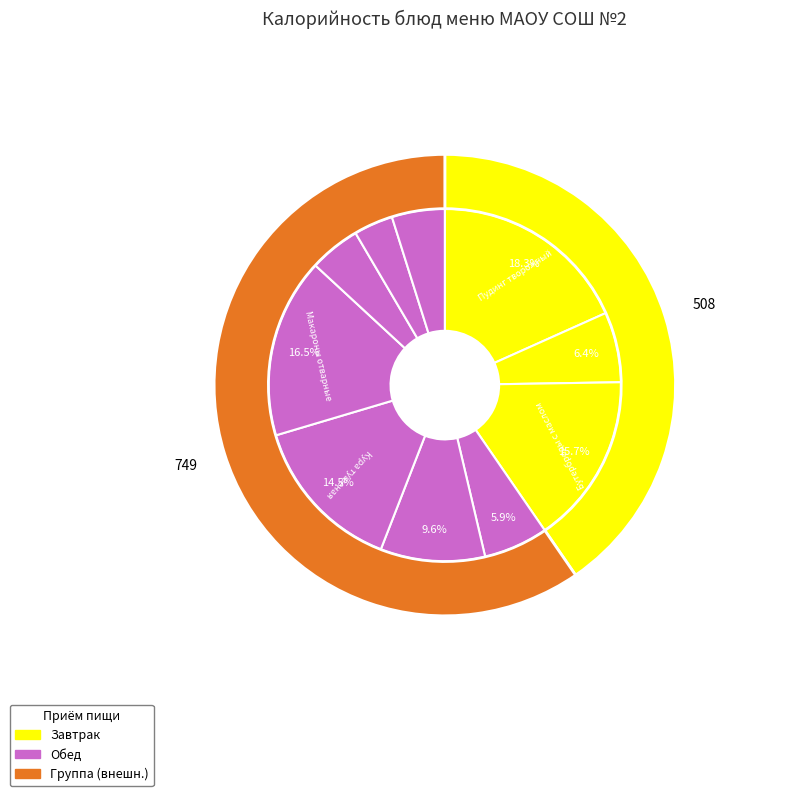

To the nearest percent, what is the difference between the largest and smallest slice percentages?

15%